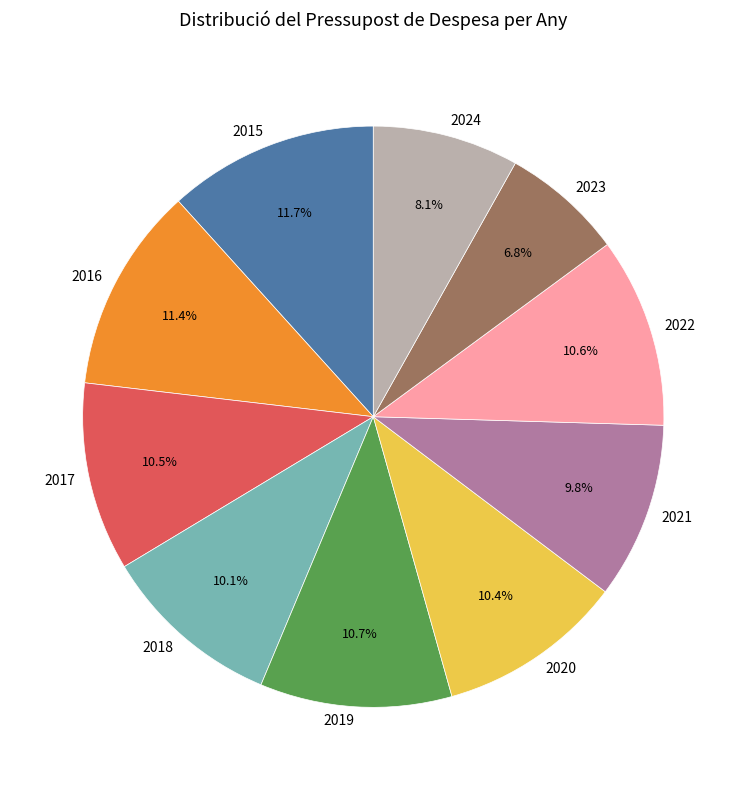

Is there any slice that represents more than half of the pie?

No